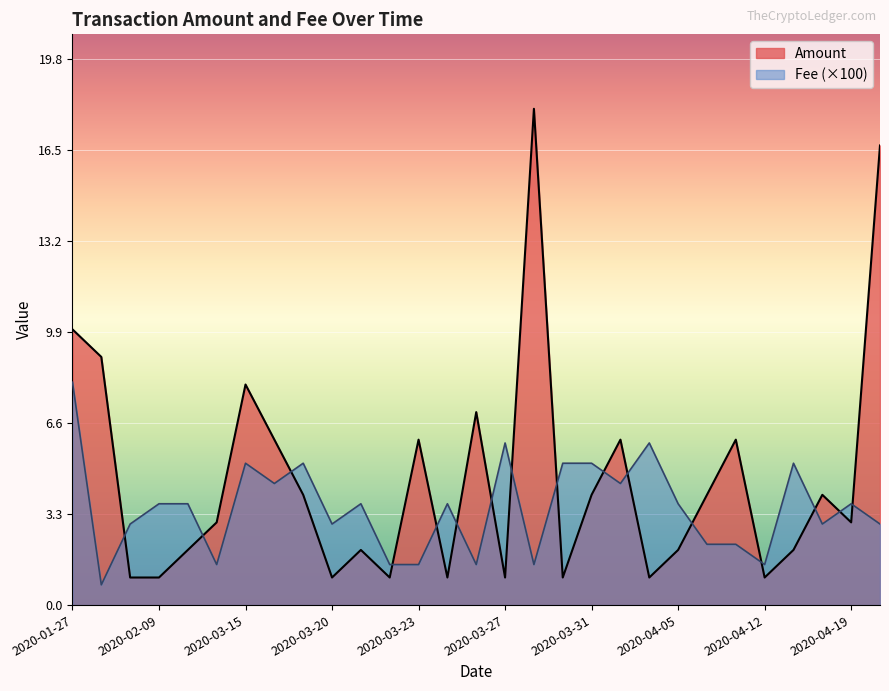

Which series has the largest total across all categories?

Amount